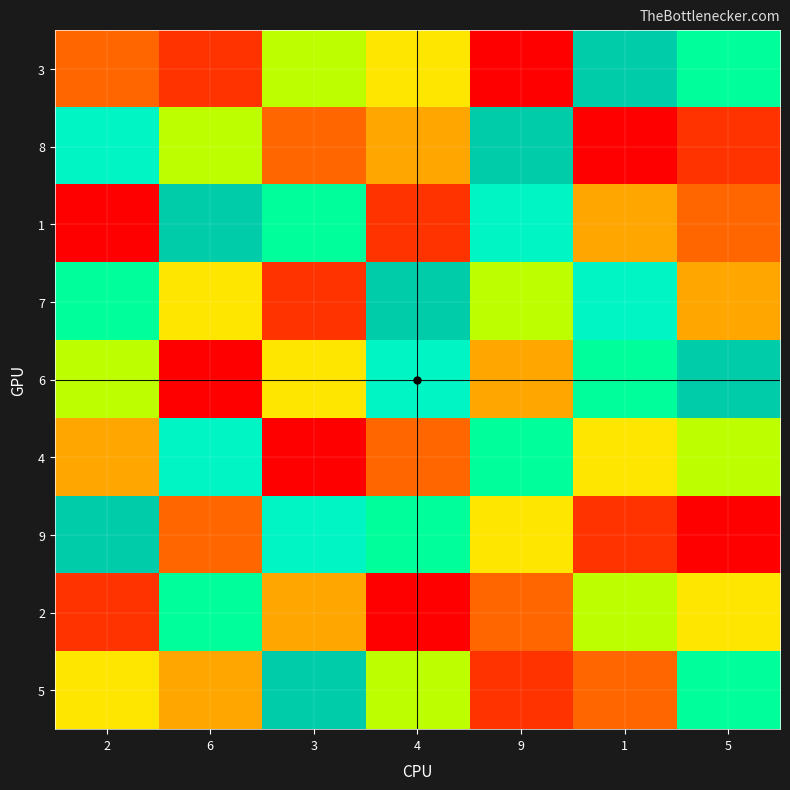

What is the spread (max minus min) of values at 2?

8